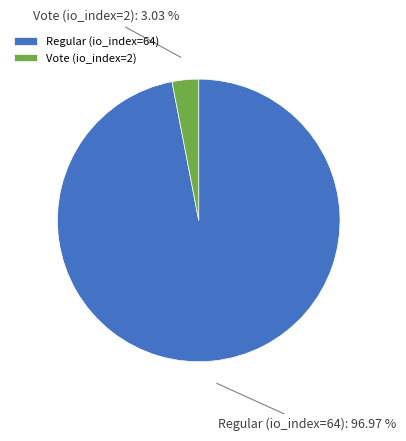

Is it true that Vote (io_index=2) is 3% of the pie?

True